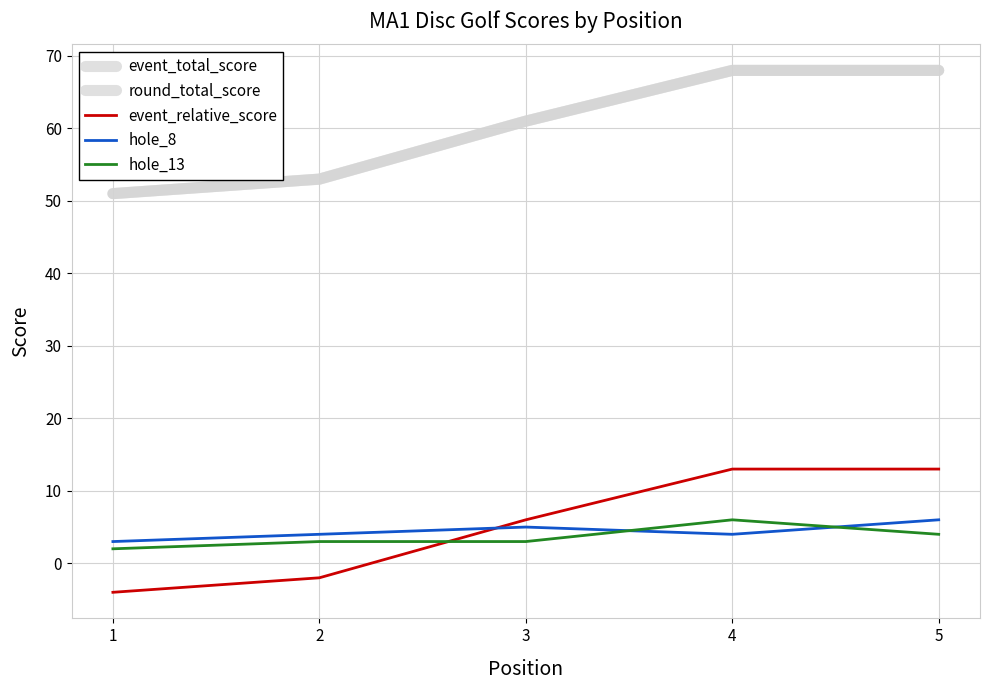

At which label is event_relative_score closest to 4?

3